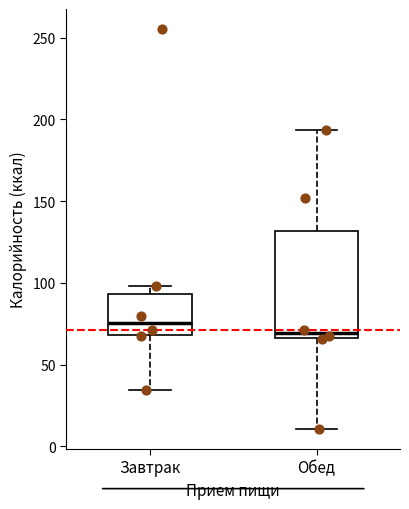

Reading left to right, transcribe this box plot: for each box, give where its median line is, the range the box spans, and where its two whiskers end, as read against the y-axis. The values are not printed on the chart, so give them approximately, as read against the axis.

Завтрак: median 75, box 70 to 95, whiskers 35 to 100
Обед: median 70, box 65 to 130, whiskers 10 to 195